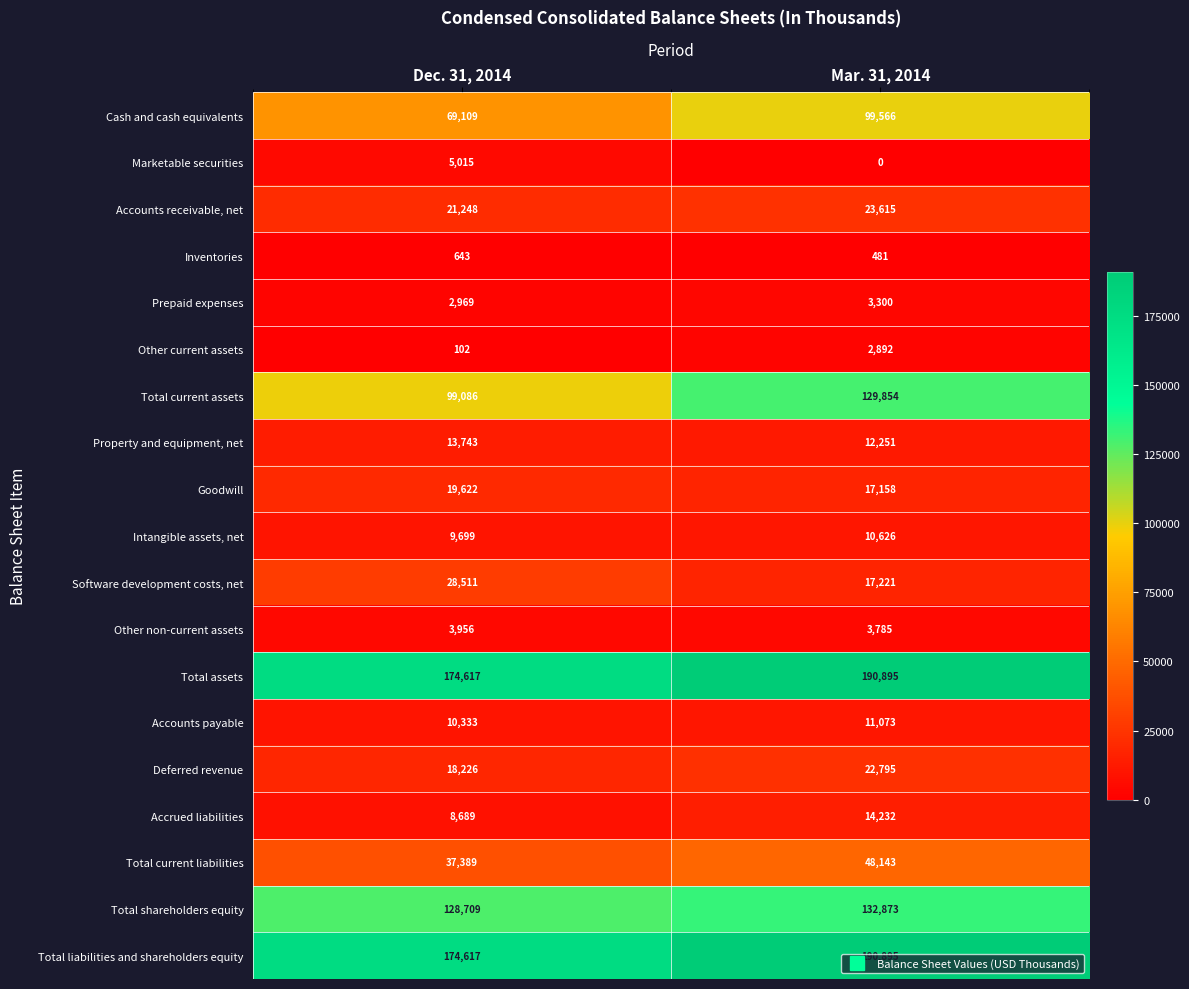

What is the total value across all series at Dec. 31, 2014?

826283